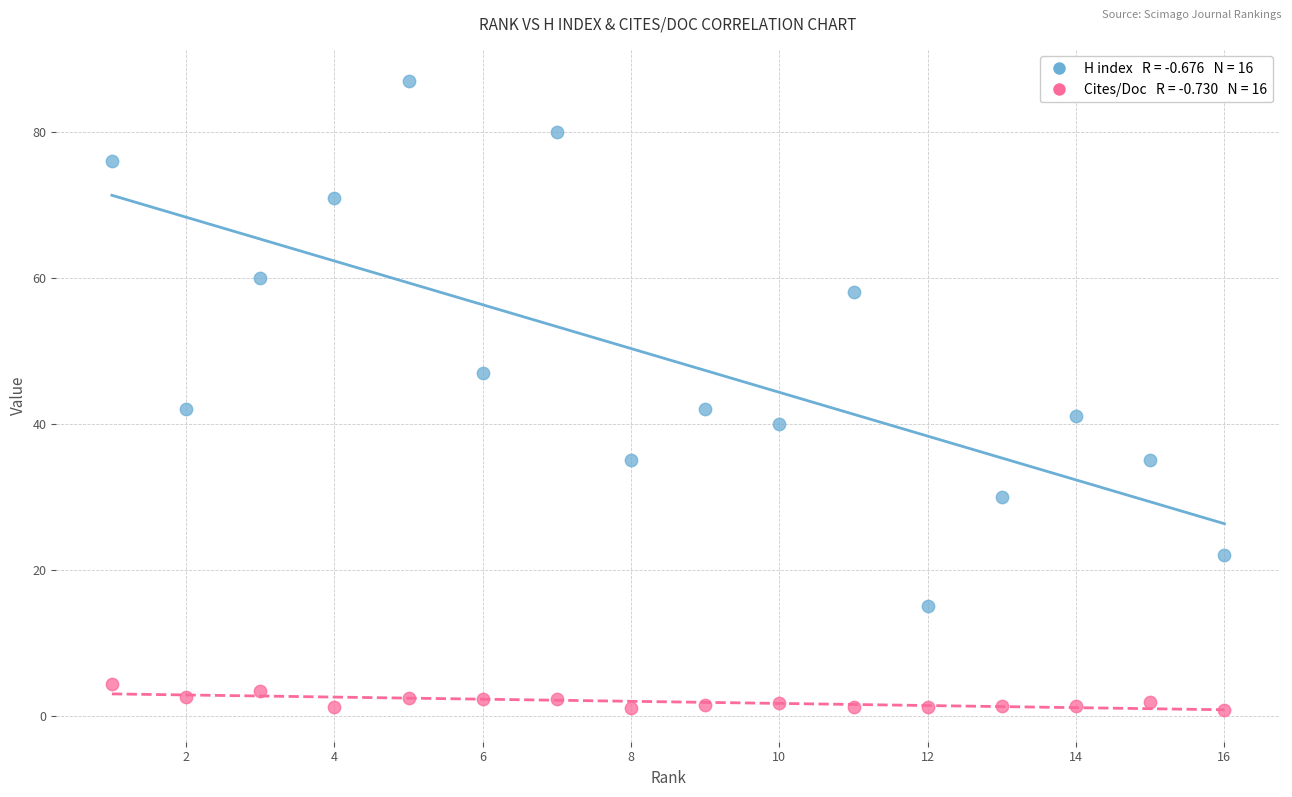

Across all data points, what is the range of X values (max minus min)?

15.0